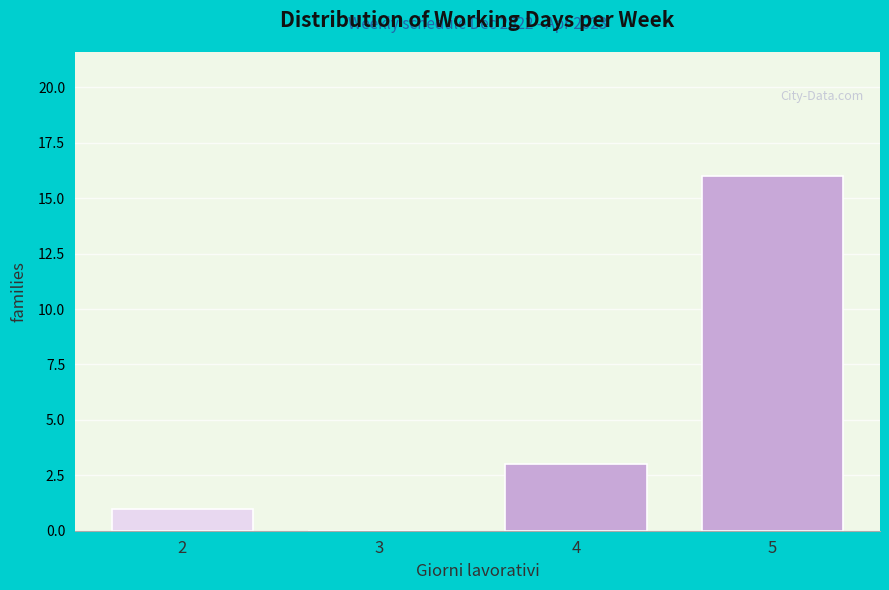

Reading right to left, list all the values displayed in this chart.

5=16	4=3	3=0	2=1